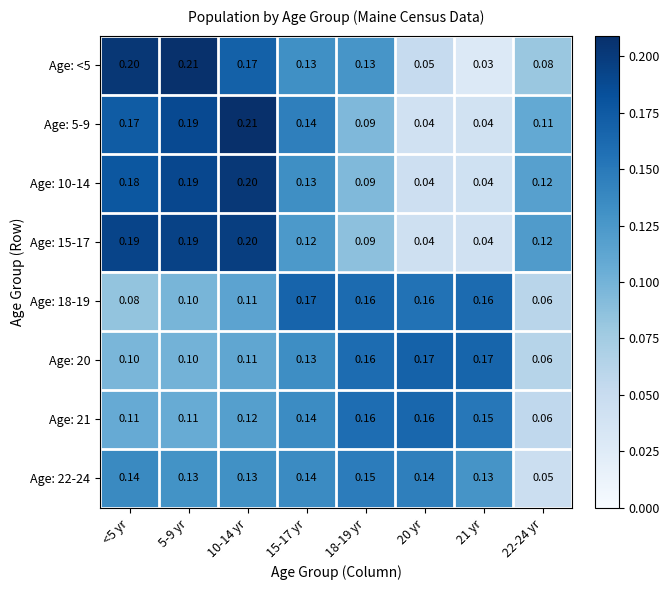

Is the value of Age: 21 at 21 yr greater than the value of Age: 10-14 at 5-9 yr?

No